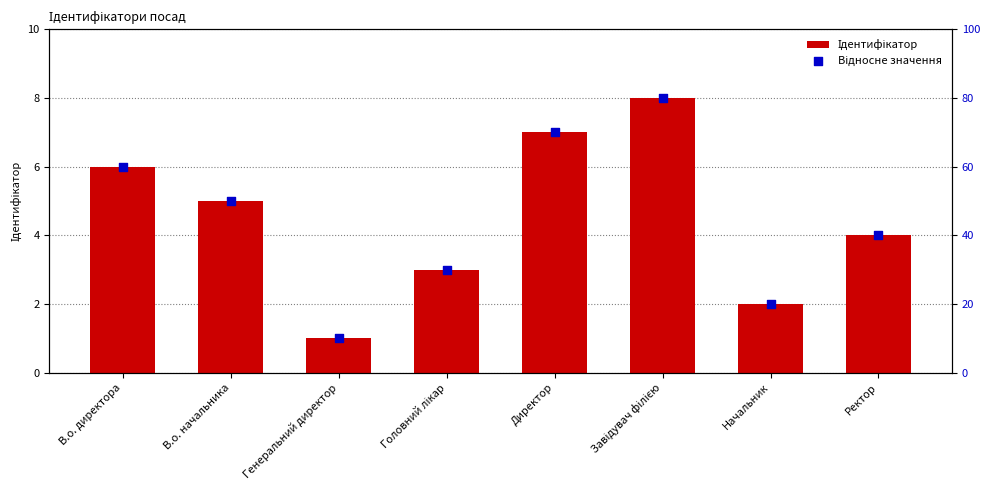

Which series contains the lowest Y value?

Ідентифікатор